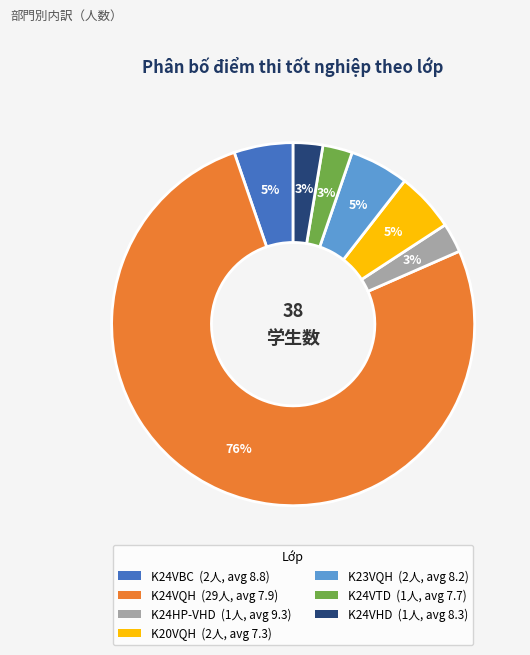

To the nearest percent, what is the average slice percentage?

14%